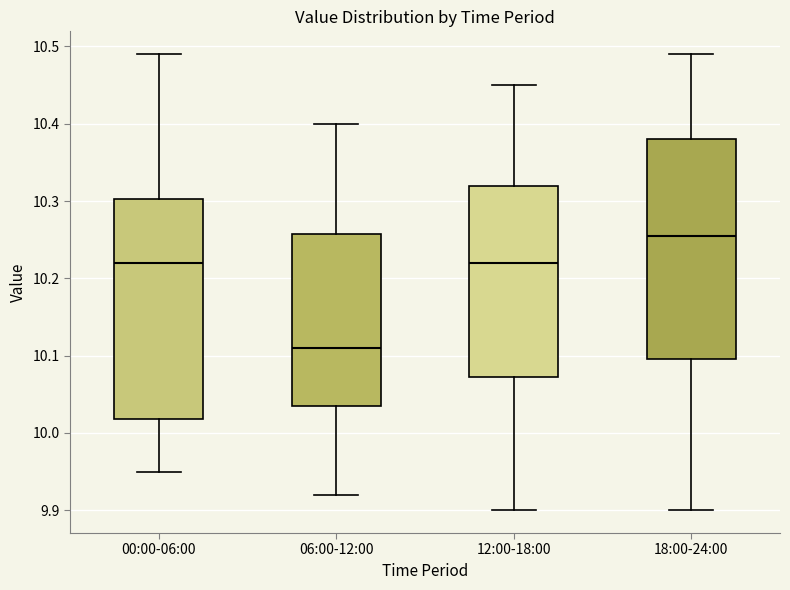

Which box's median line is the highest?

18:00-24:00